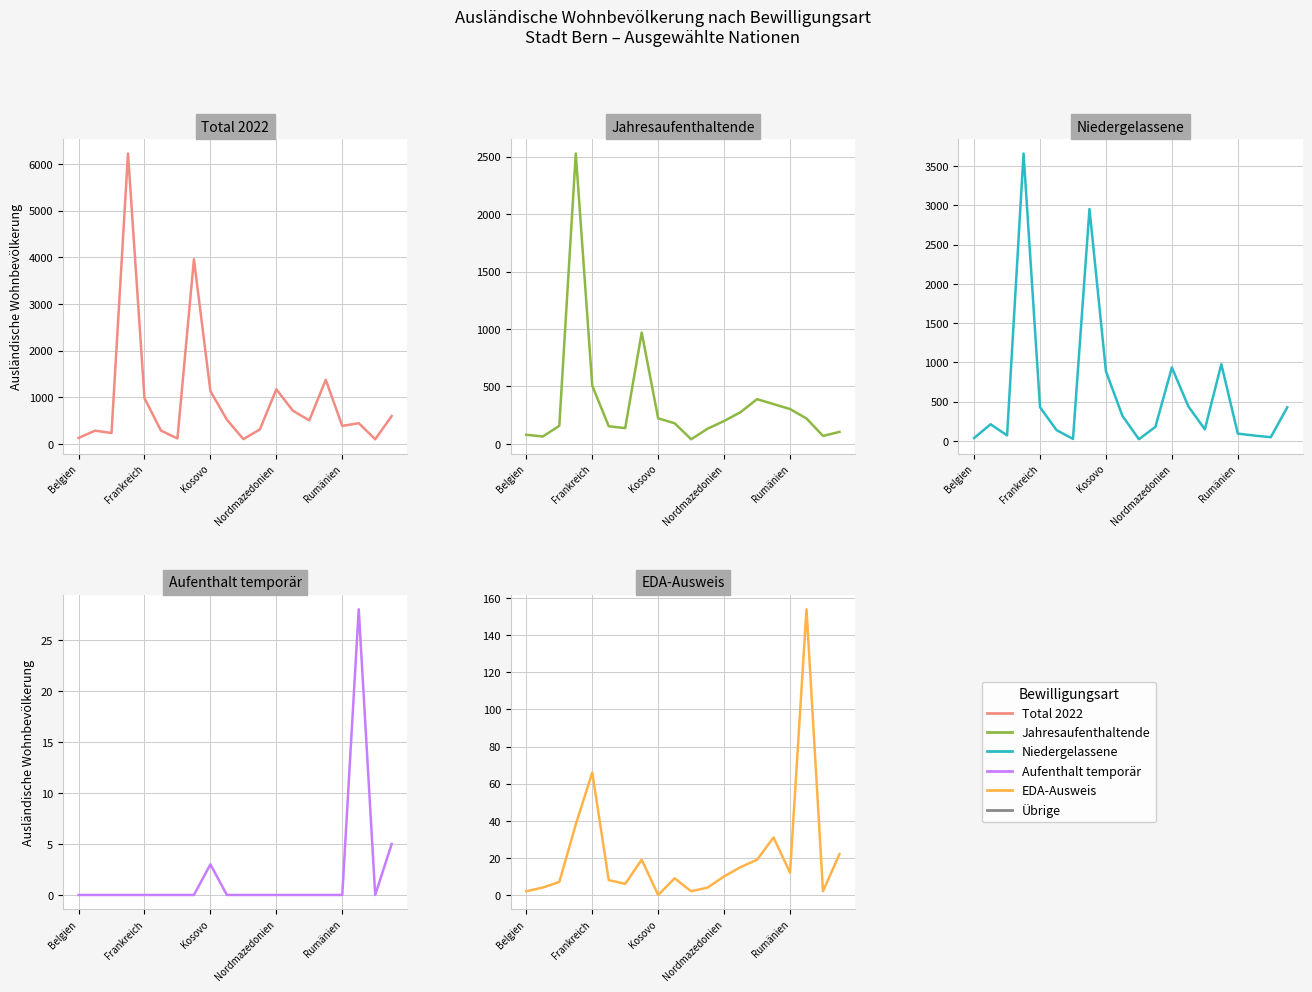

True or false: Niedergelassene and Total 2022 intersect in this chart.

False